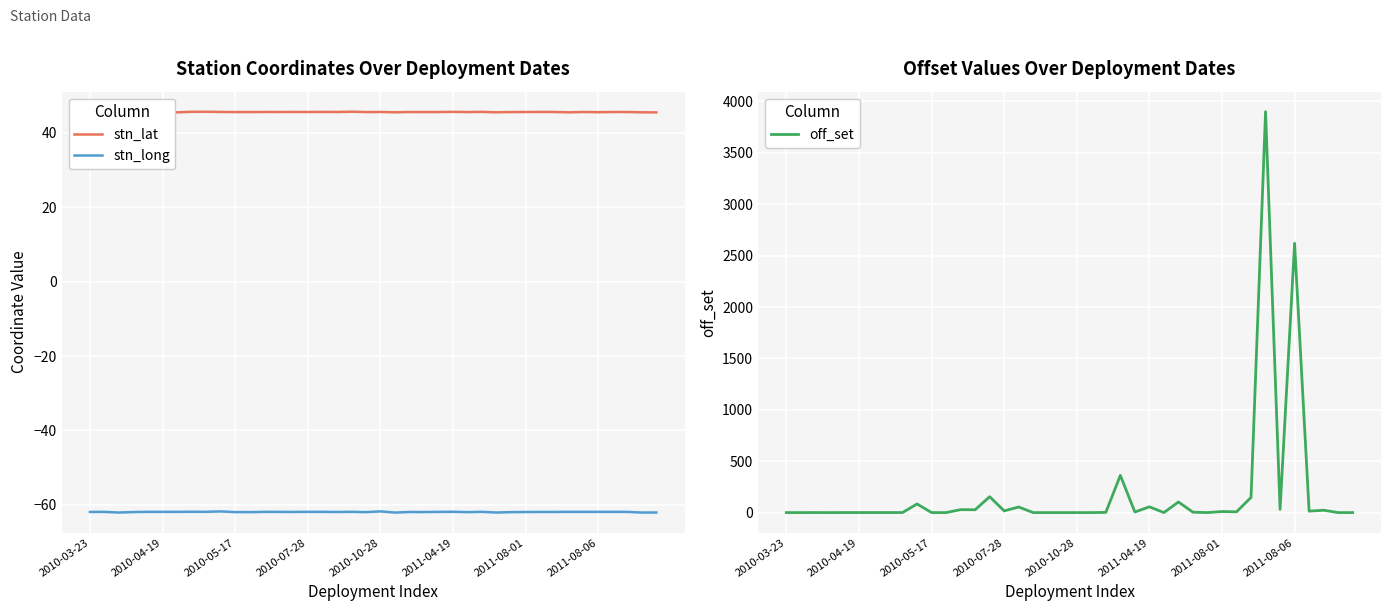

True or false: stn_long and stn_lat intersect in this chart.

False